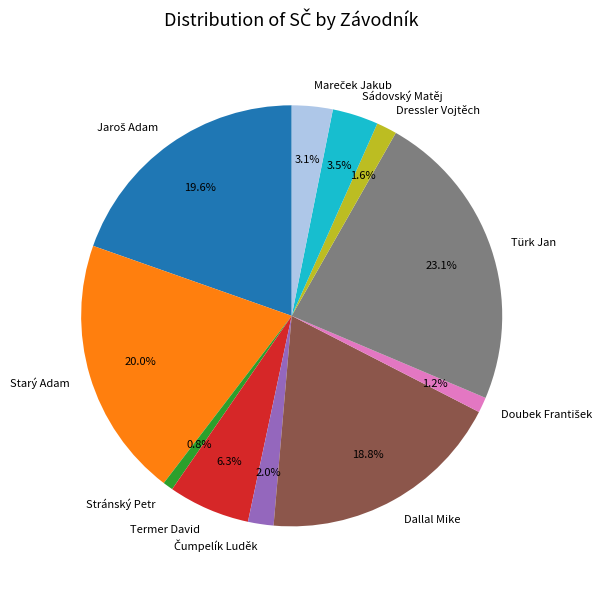

What portion of the pie excludes Termer David?

93.7%